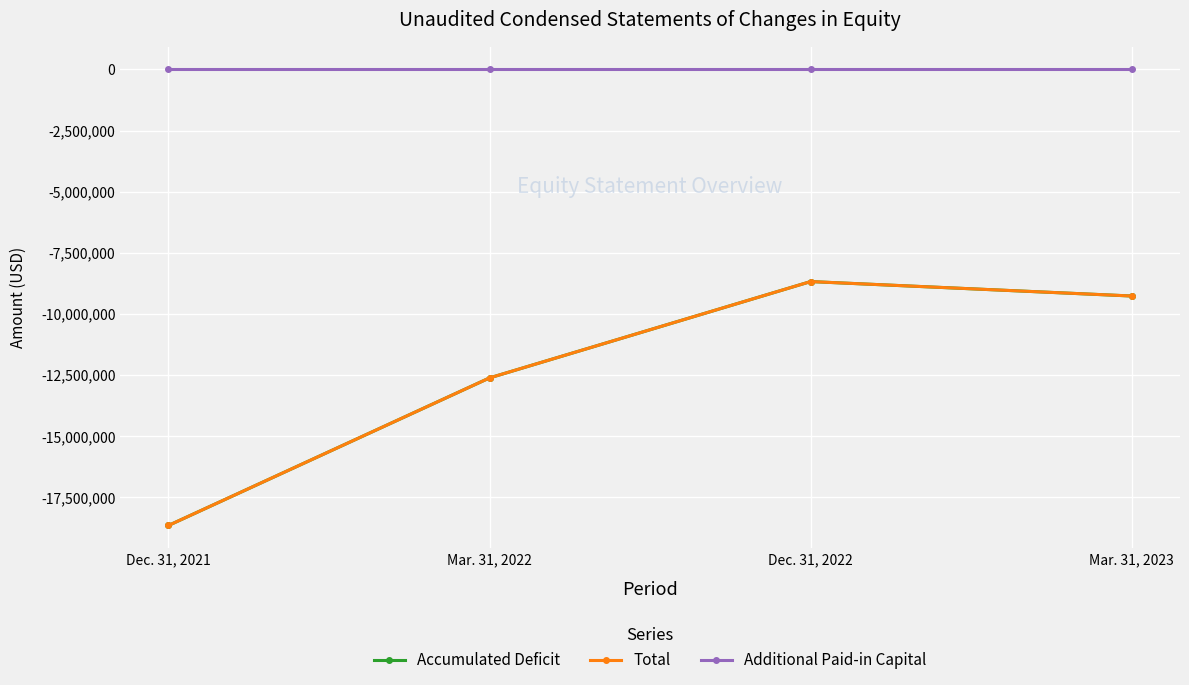

Which series has the largest total across all categories?

Additional Paid-in Capital